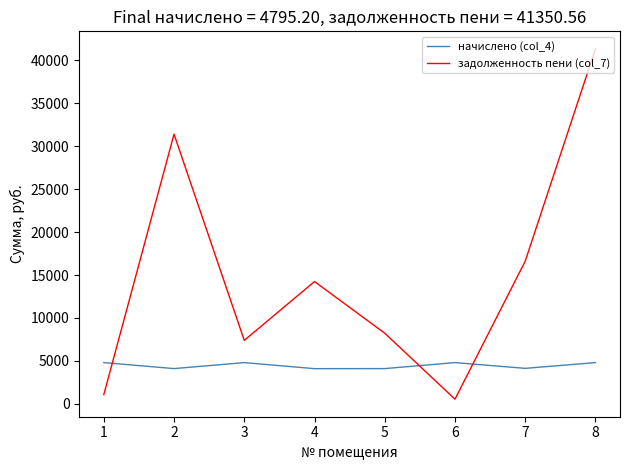

Is it true that задолженность пени (col_7) equals 41350.6 at 8?

True